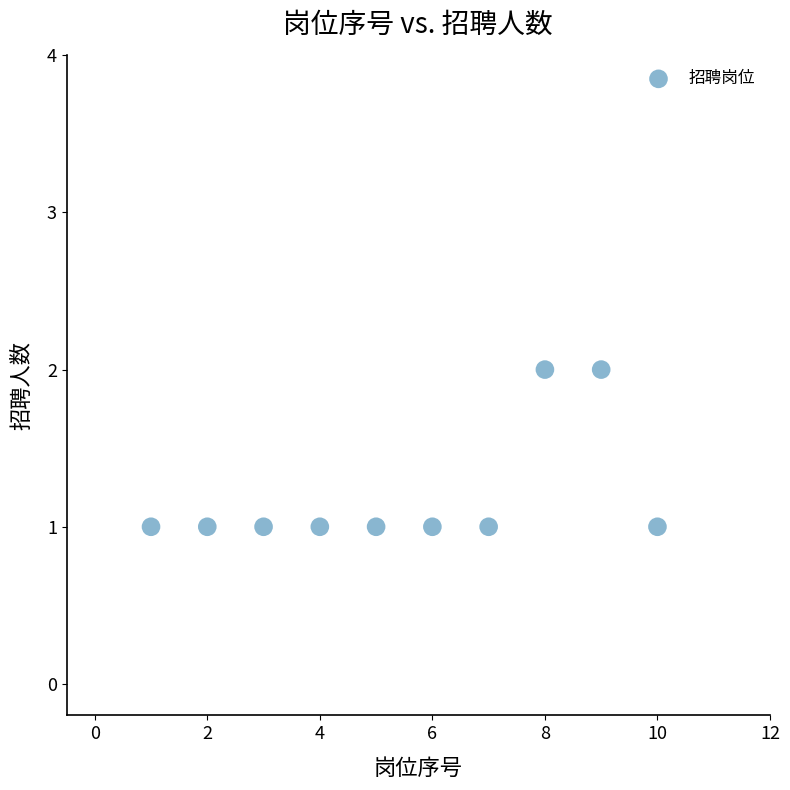

What is the average X value?

6